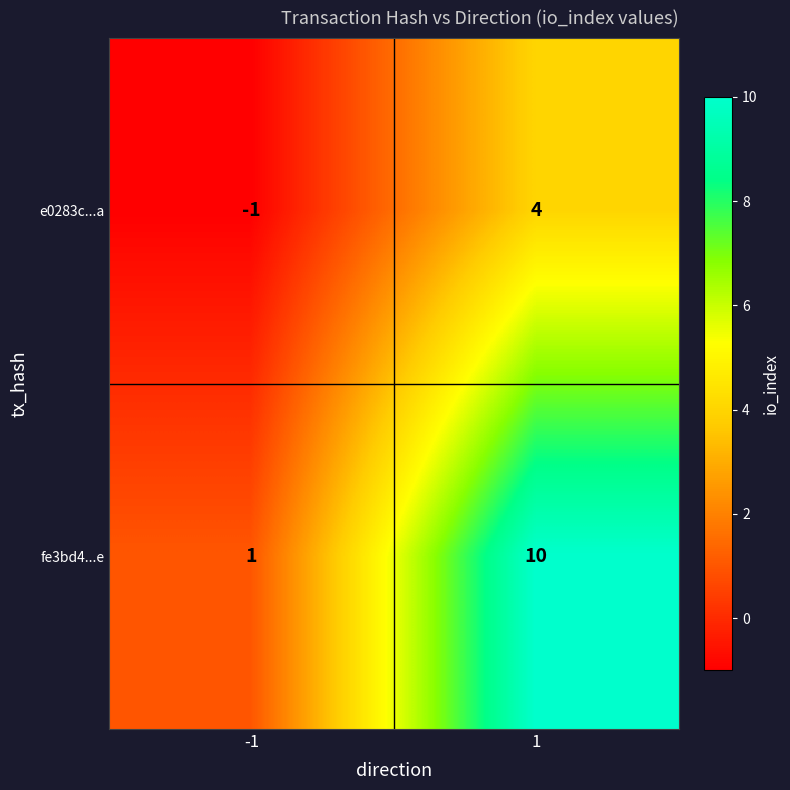

What is the sum of all e0283c...a values?

3